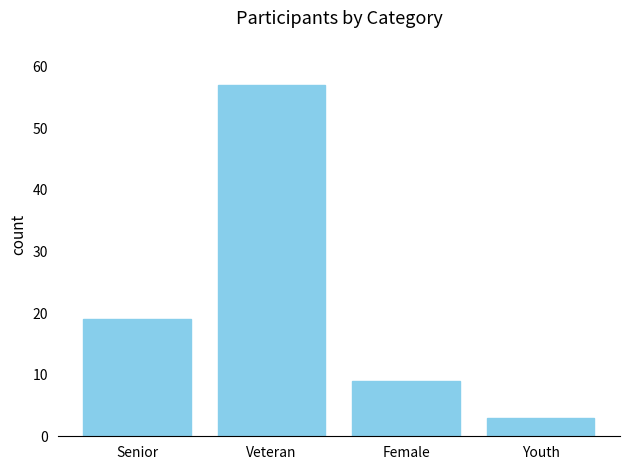

What is the label of the 3rd bar from the right?

Veteran